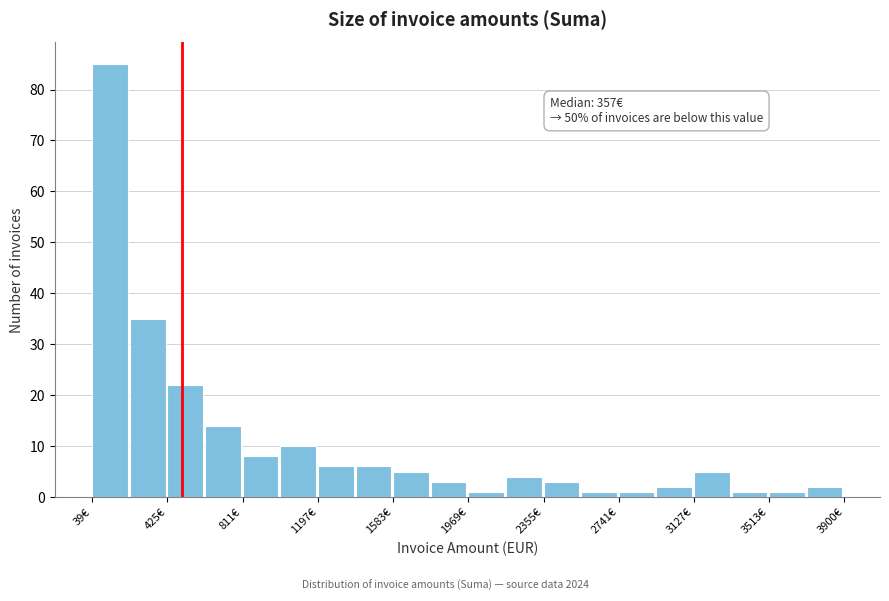

Read against the x-axis, roughly where is the centre of the tallest bar?

150